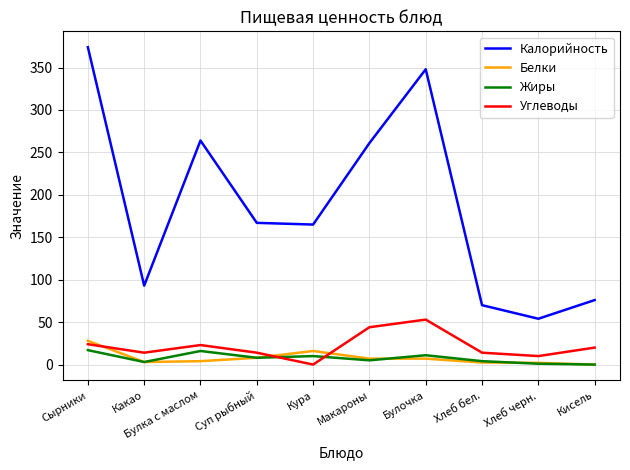

Which series has the largest total across all categories?

Калорийность